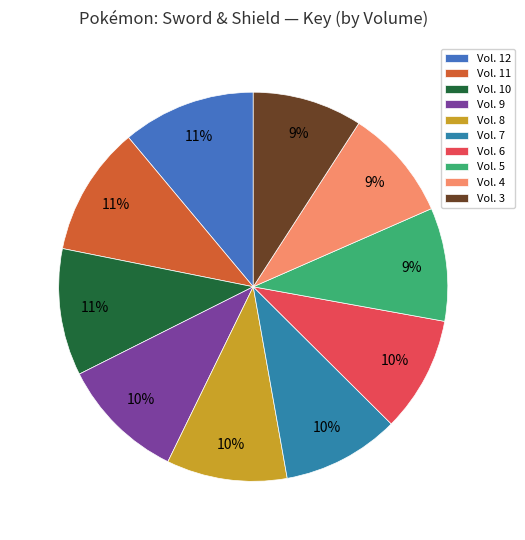

Does Vol. 10 account for over 50% of the chart?

No